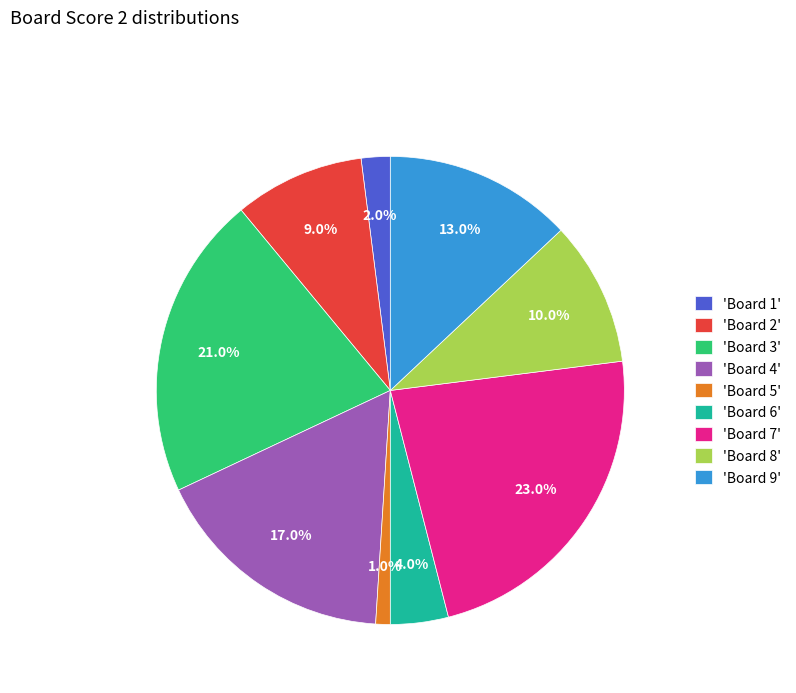

Which category has the biggest portion of the pie?

'Board 7'